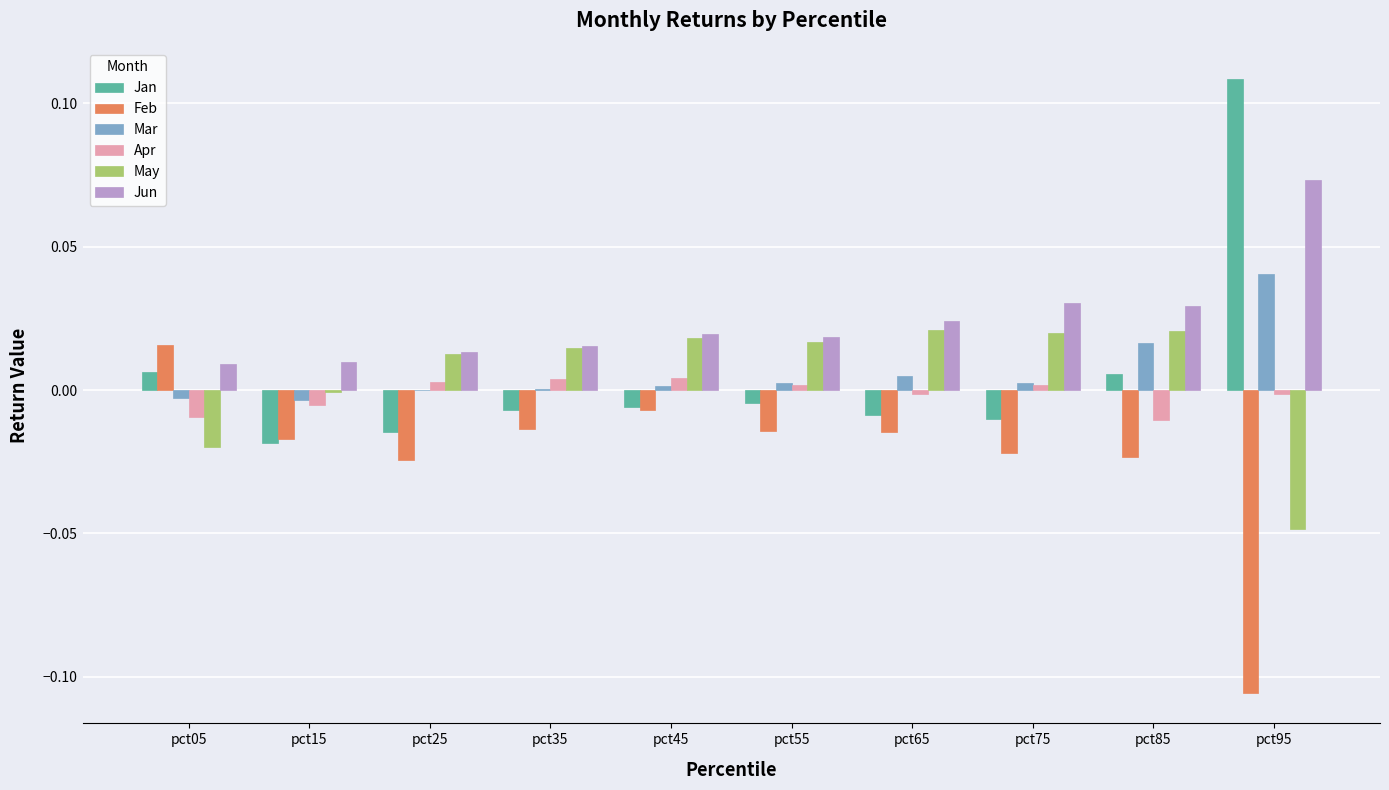

What are all the series names shown in the legend?

Jan, Feb, Mar, Apr, May, Jun